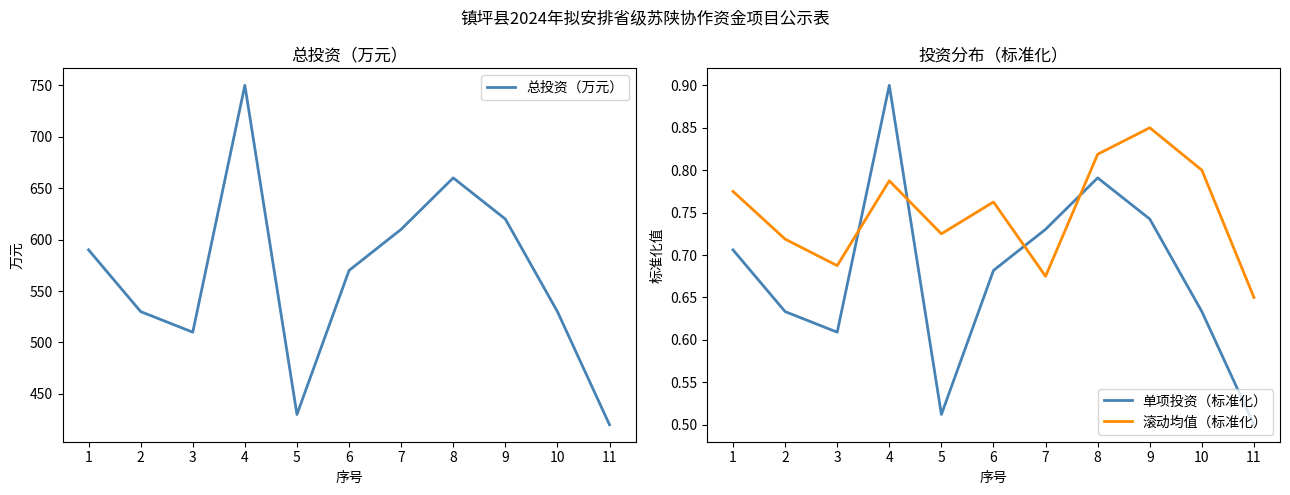

Which series ends up on top after the final intersection of 滚动均值（标准化） and 单项投资（标准化）?

滚动均值（标准化）